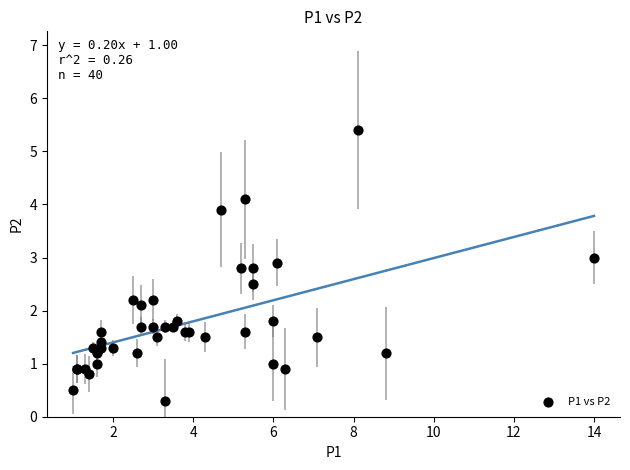

What Y value in the scatter plot is closest to 2?

2.1